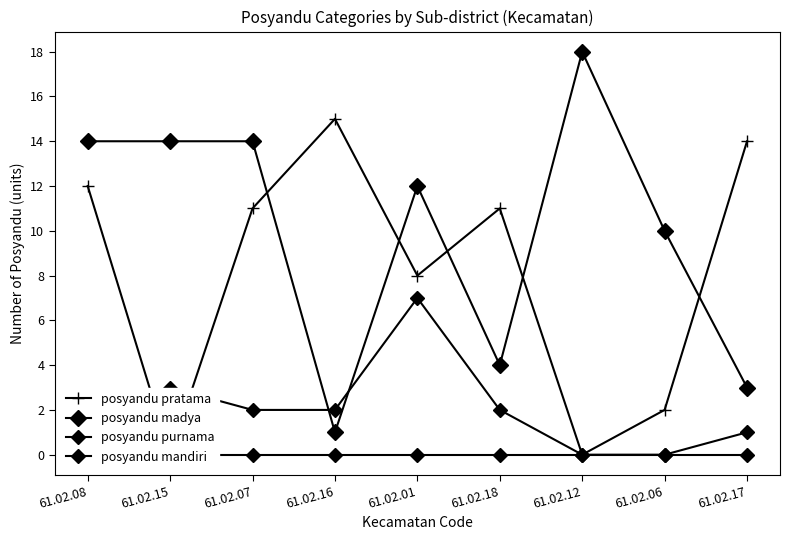

The posyandu purnama series shows 7 at 61.02.01. True or false?

True